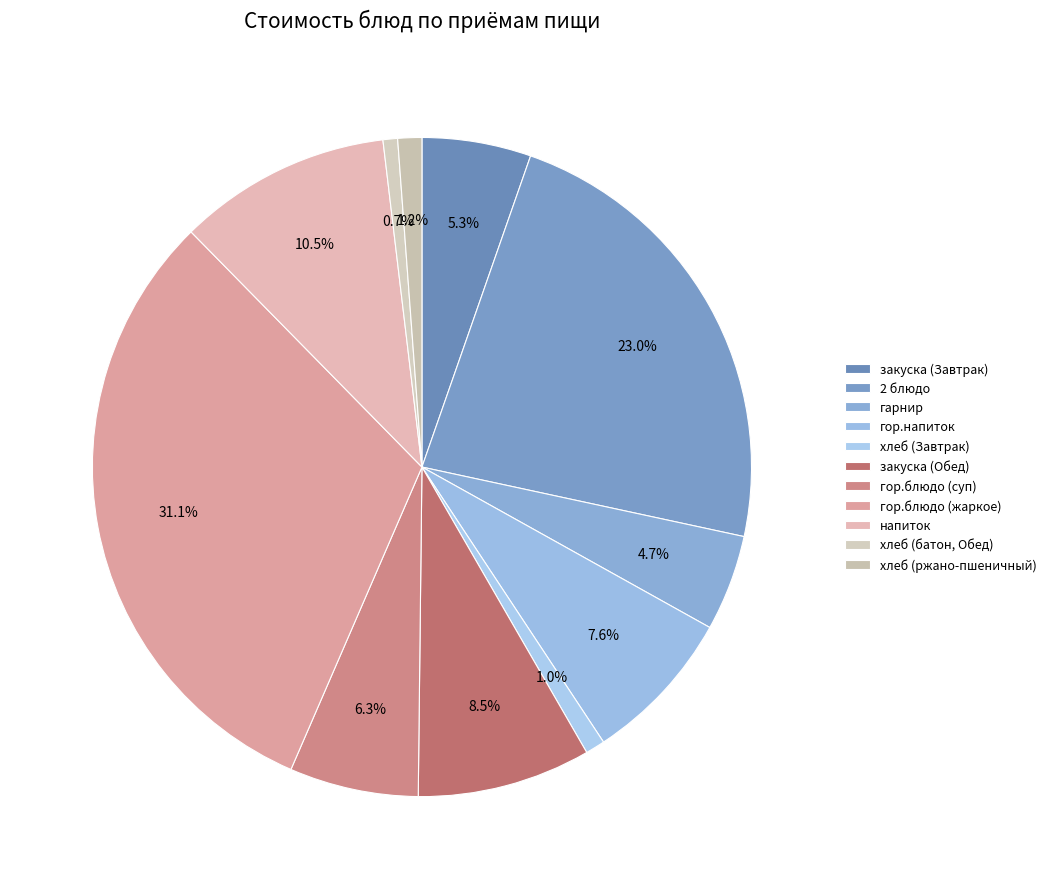

Is there a majority slice in this chart?

No